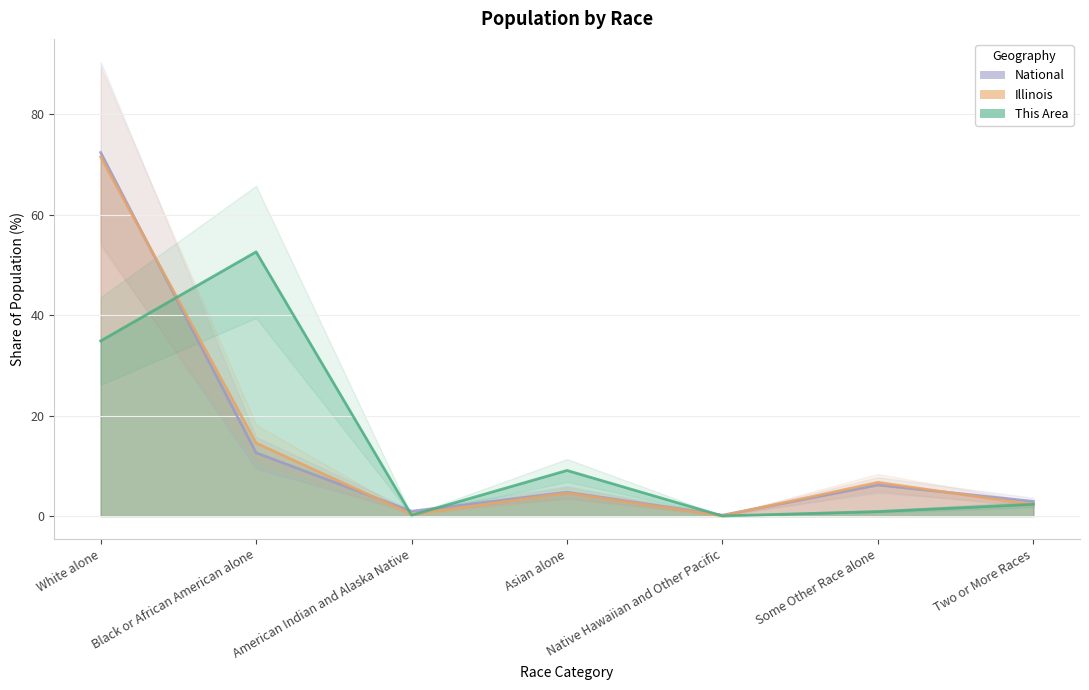

How many data points does each series have?

7